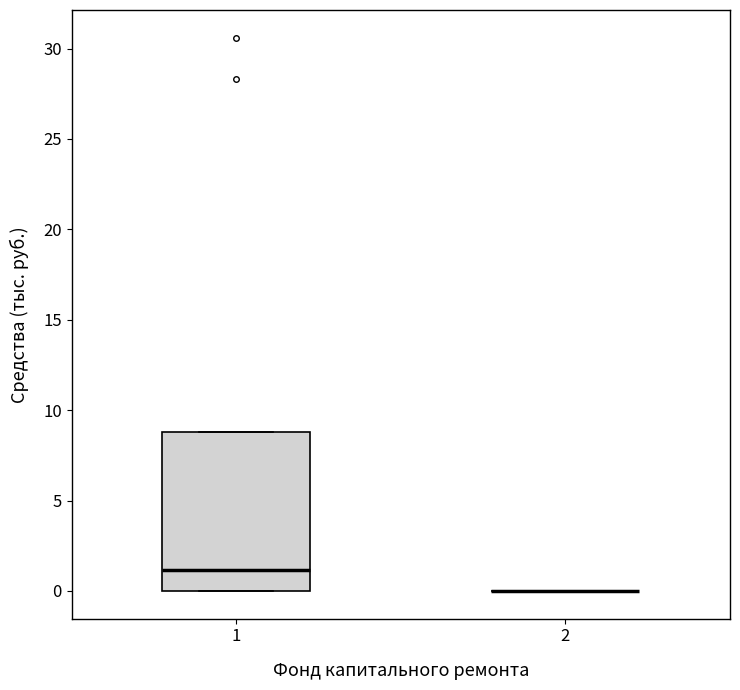

Where is the lower edge of the box at x = 1 on the y-axis? The values are not printed on the chart, so give them approximately, as read against the axis.

0